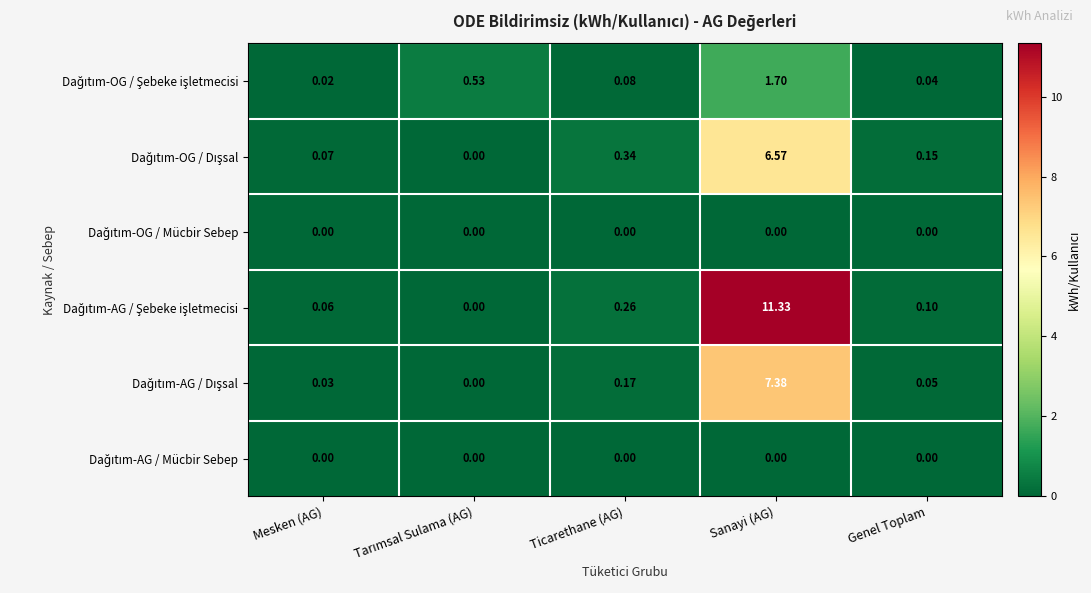

How many distinct data groups are displayed?

6